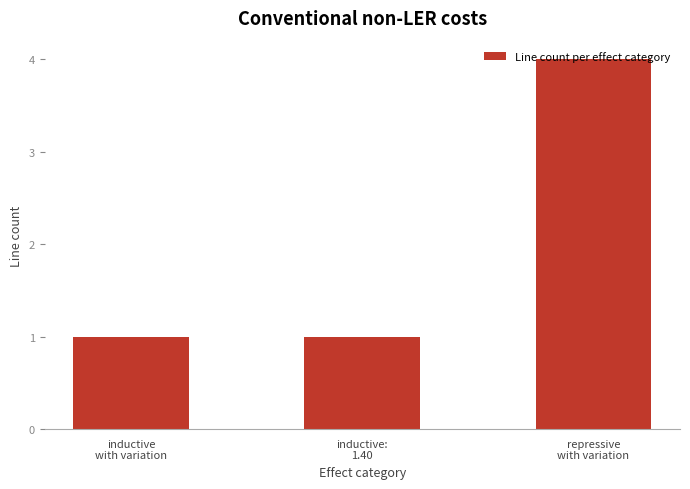

At which category does the chart reach its peak across all series?

repressive
with variation